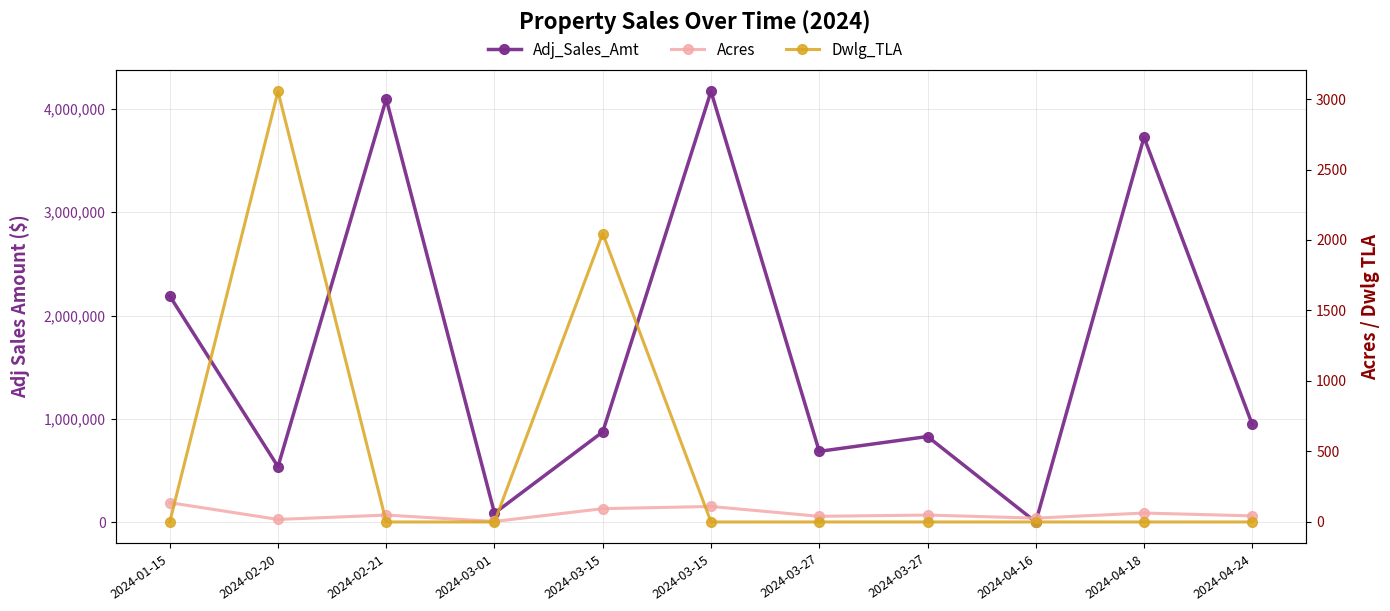

The Adj_Sales_Amt series shows 4095000.0 at 2024-02-21. True or false?

True